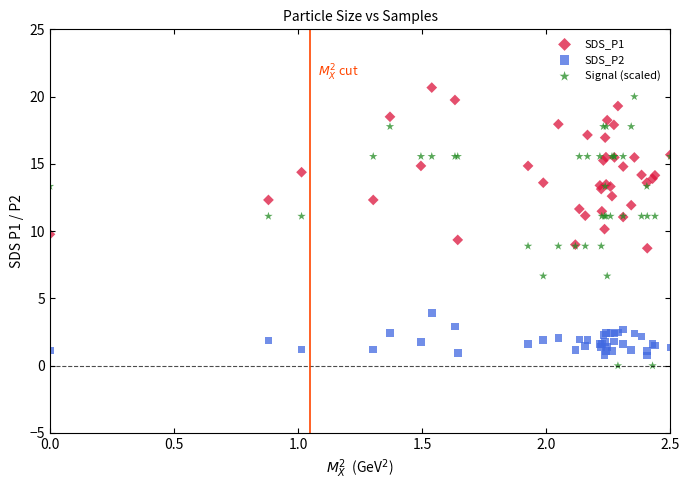

Which series has the largest Y range (max minus min)?

Signal (scaled)